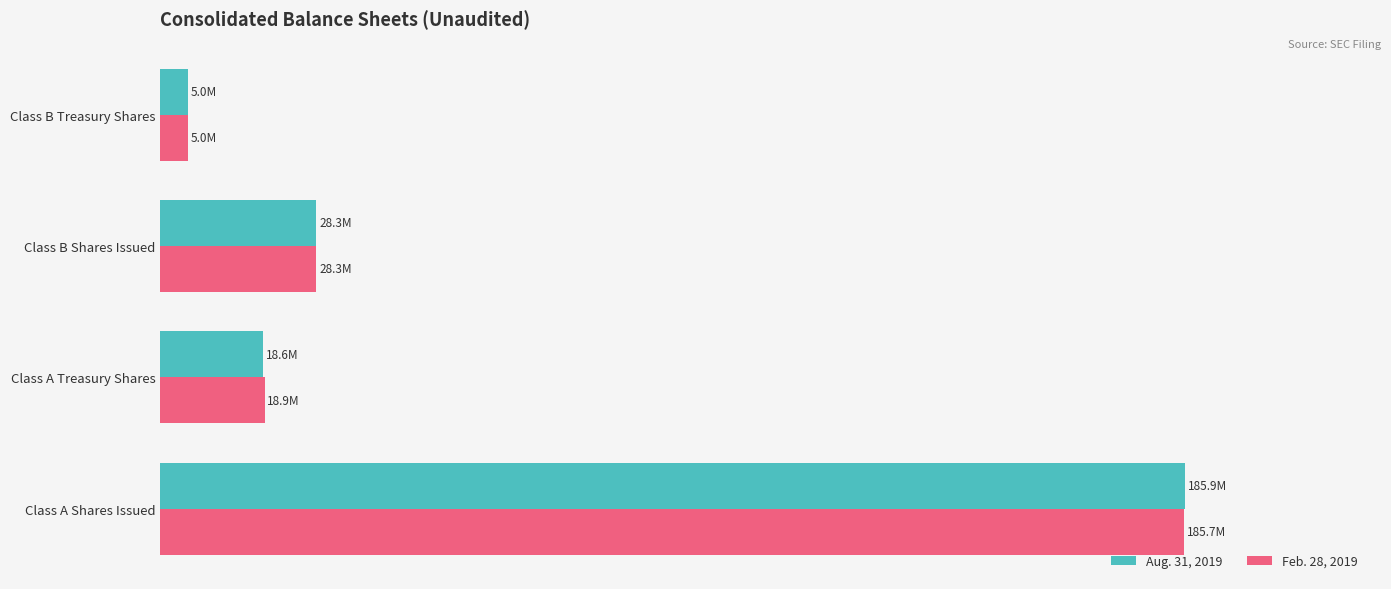

What are all the series names shown in the legend?

Aug. 31, 2019, Feb. 28, 2019